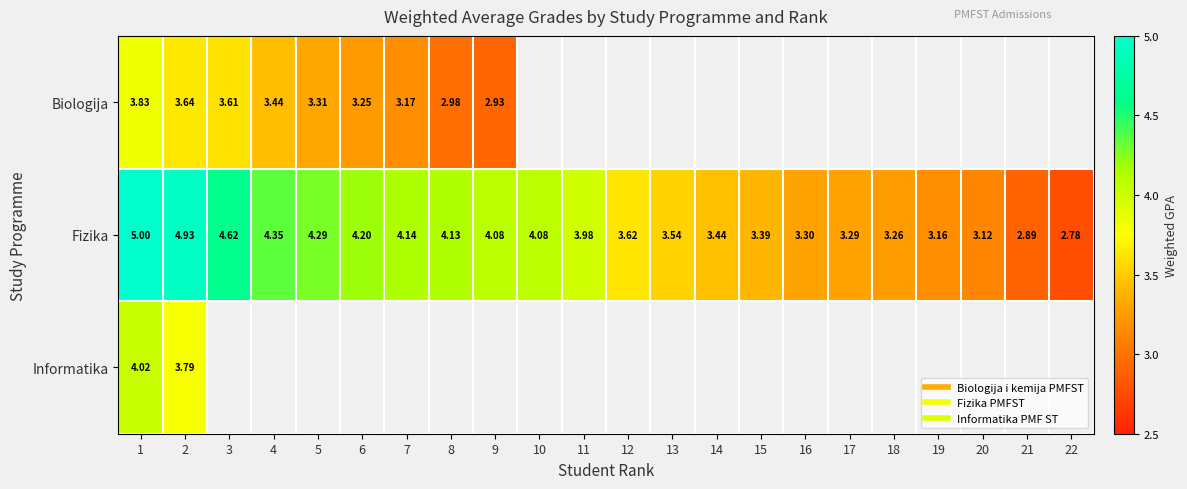

Which series has the largest total across all categories?

Fizika